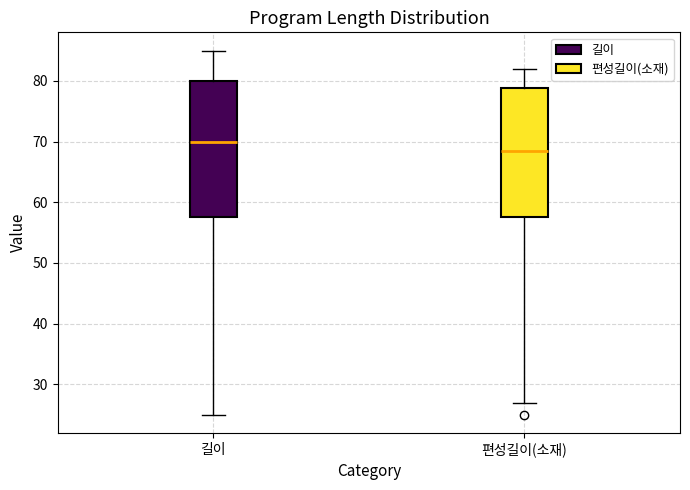

Which box's median line is the highest?

길이